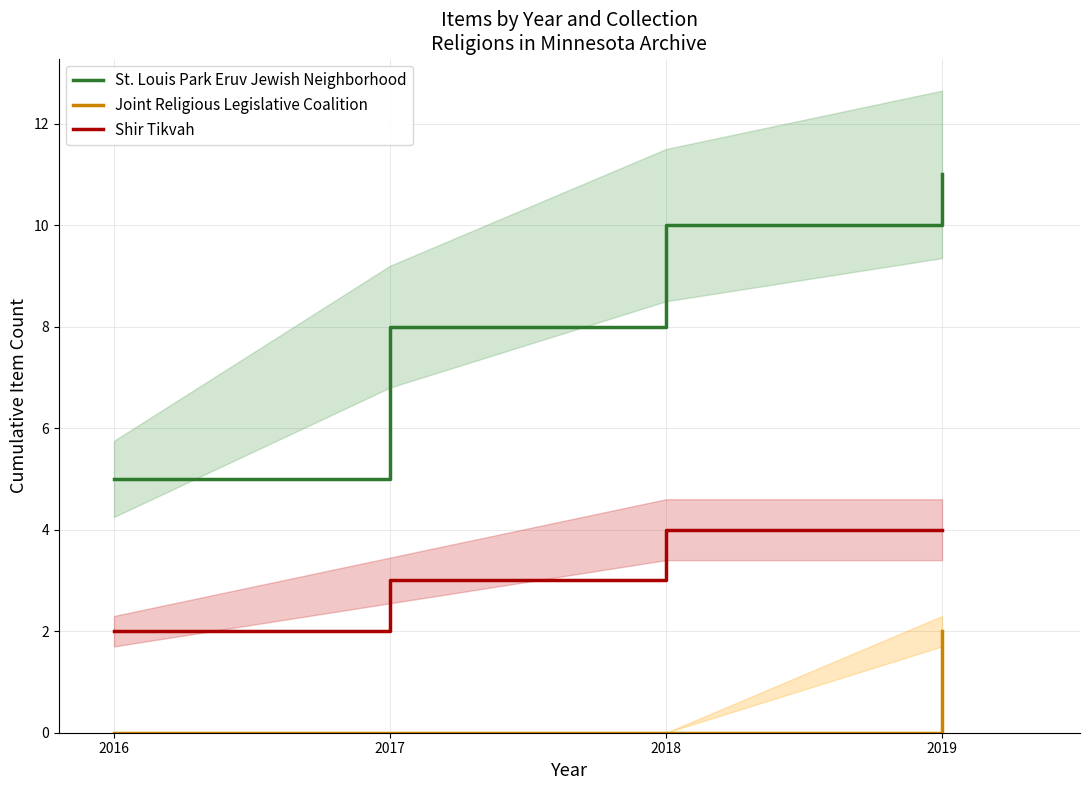

Is the value of St. Louis Park Eruv Jewish Neighborhood at 2019 greater than the value of Joint Religious Legislative Coalition at 2016?

Yes